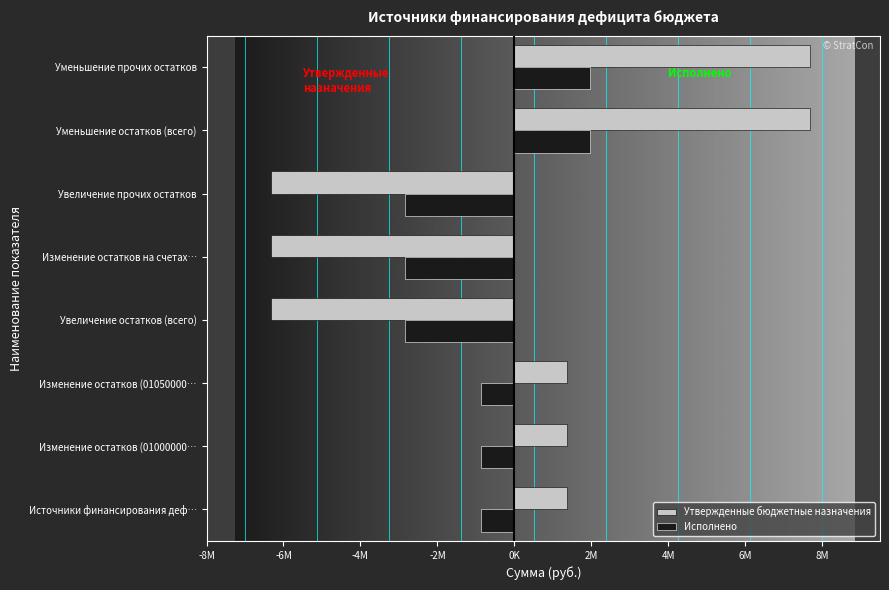

What are all the series names shown in the legend?

Утвержденные бюджетные назначения, Исполнено